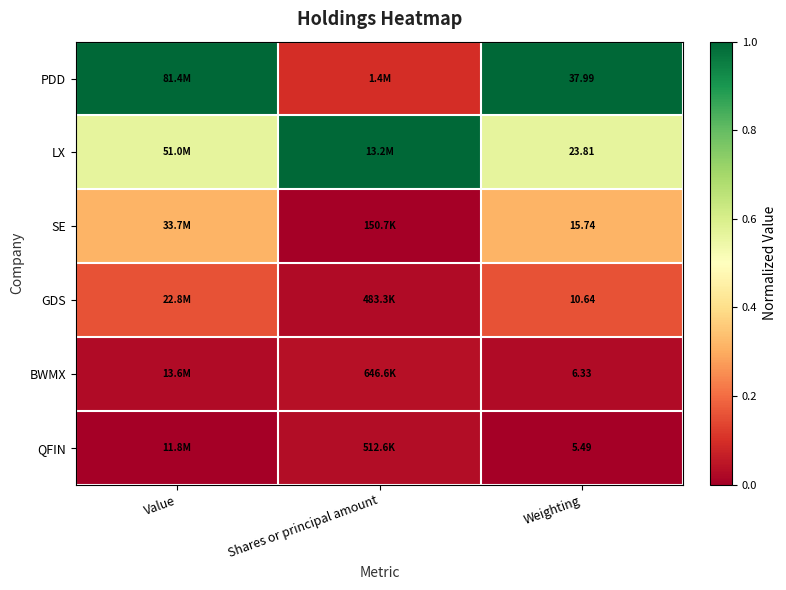

How many data points does each series have?

3